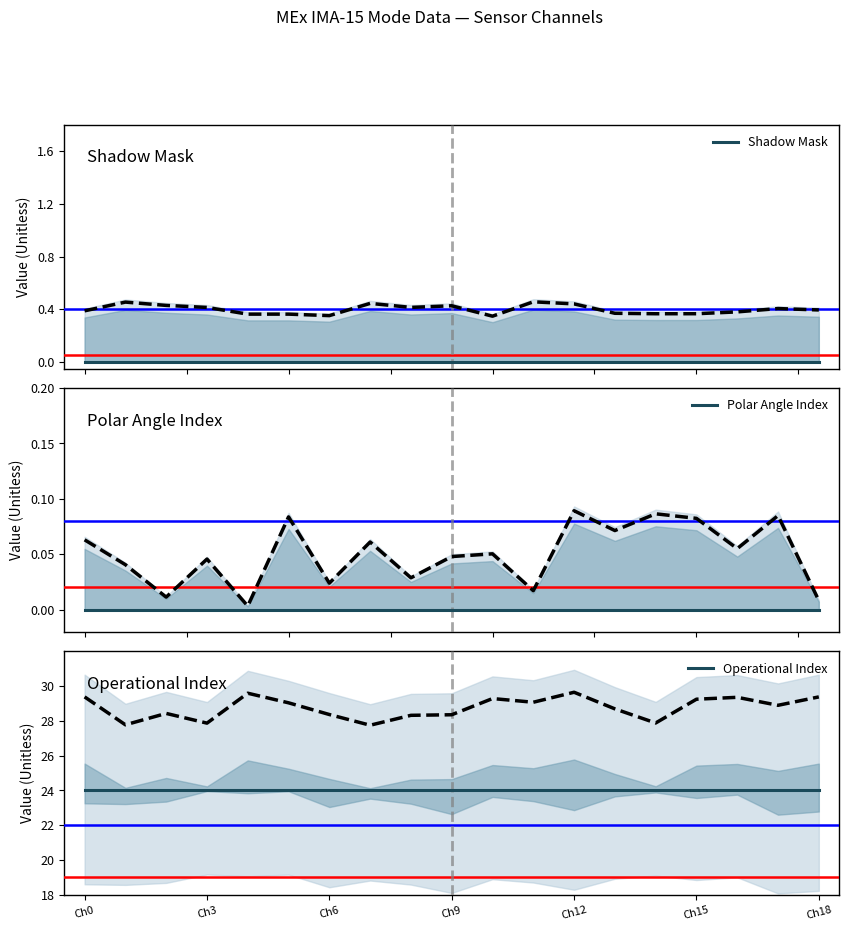

Which category has the highest value across all series?

Ch0